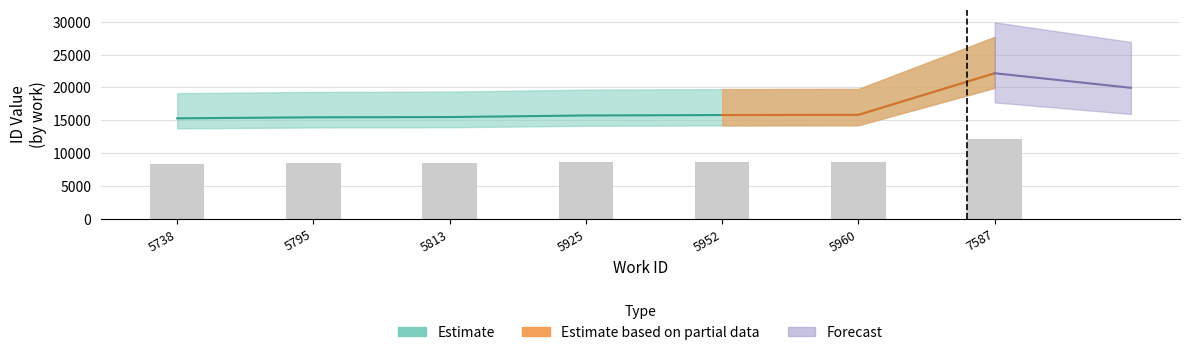

The value at 5738 is 22457. True or false?

False